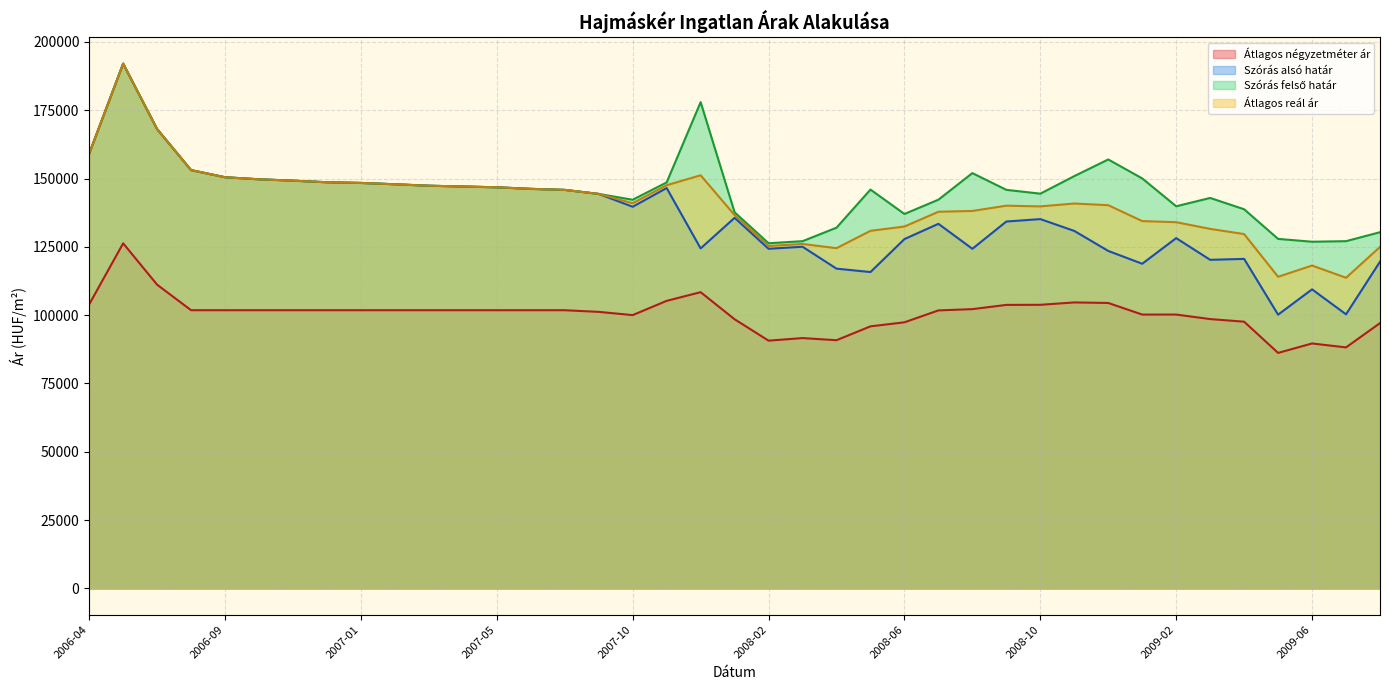

True or false: Szórás felső határ and Átlagos reál ár cross at least once.

False